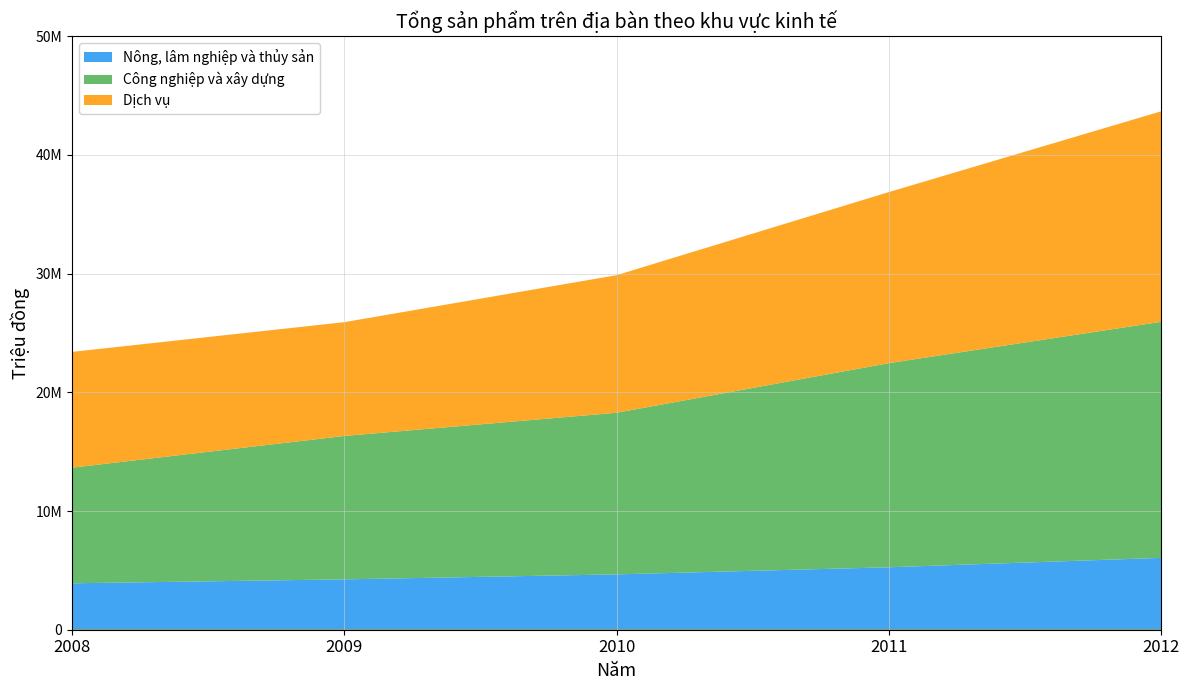

The Nông, lâm nghiệp và thủy sản series shows 1771793 at 2009. True or false?

False